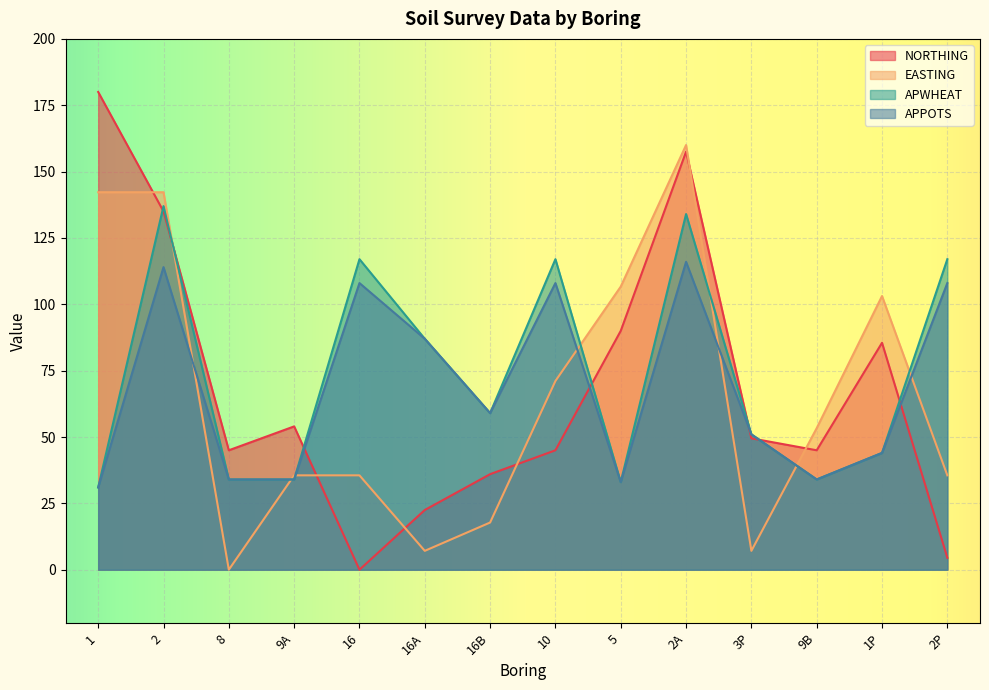

What are all the series names shown in the legend?

NORTHING, EASTING, APWHEAT, APPOTS